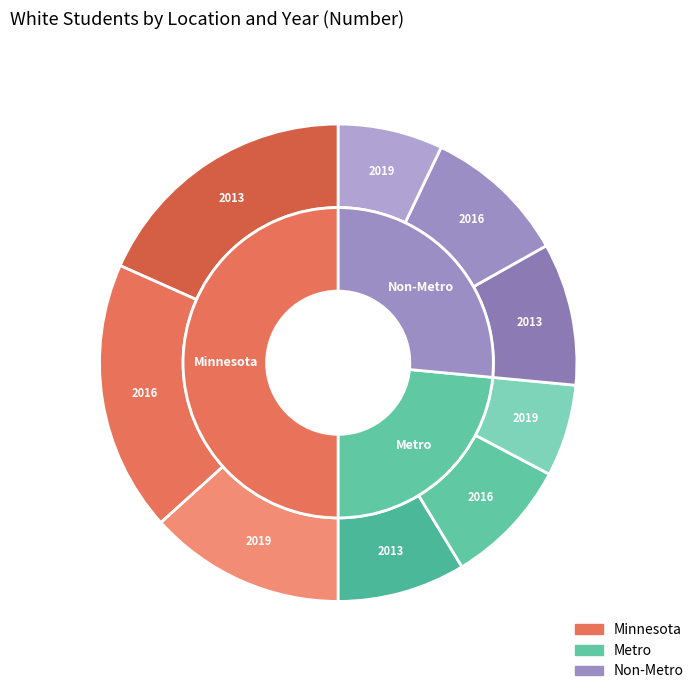

What is the smallest slice in the pie chart?

Metro 2019